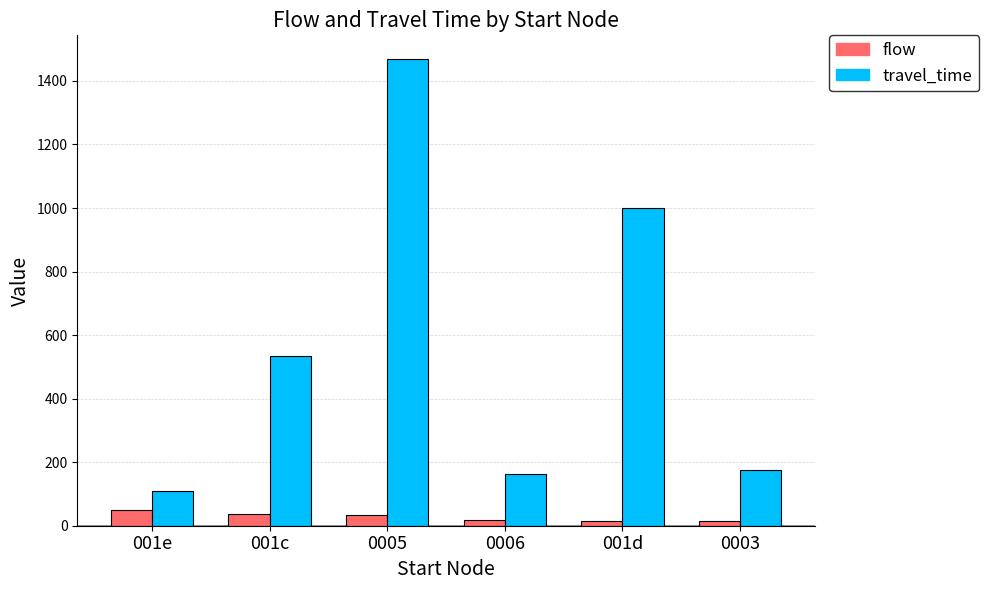

Which series has the largest total across all categories?

travel_time